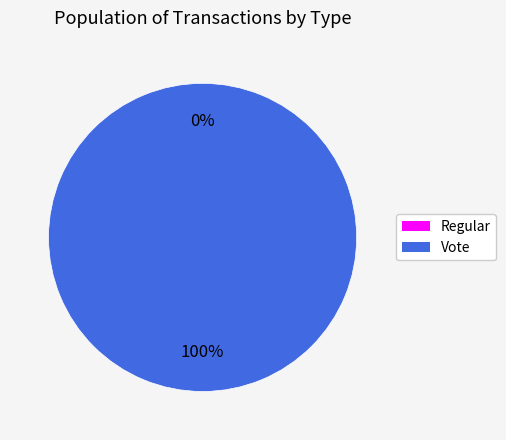

Which slice is the largest?

Vote